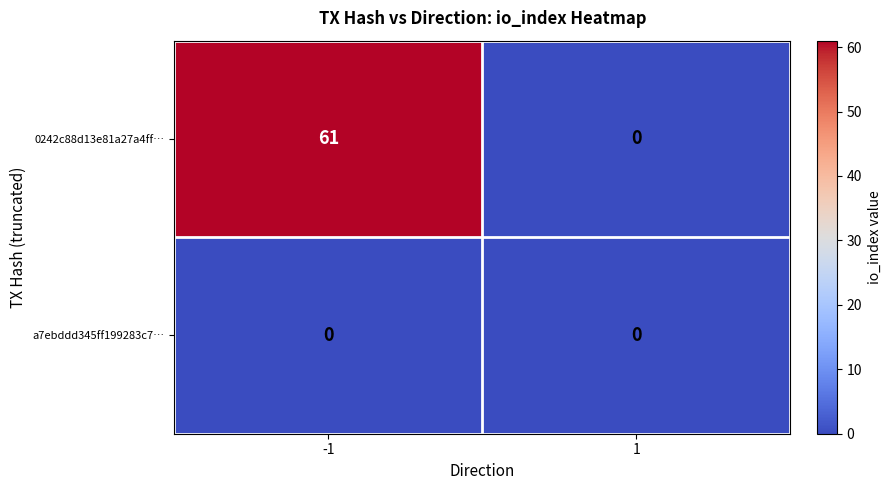

Reading right to left, extract all data points from this chart.

0242c88d13e81a27a4ff…: 1=0	-1=61
a7ebddd345ff199283c7…: 1=0	-1=0